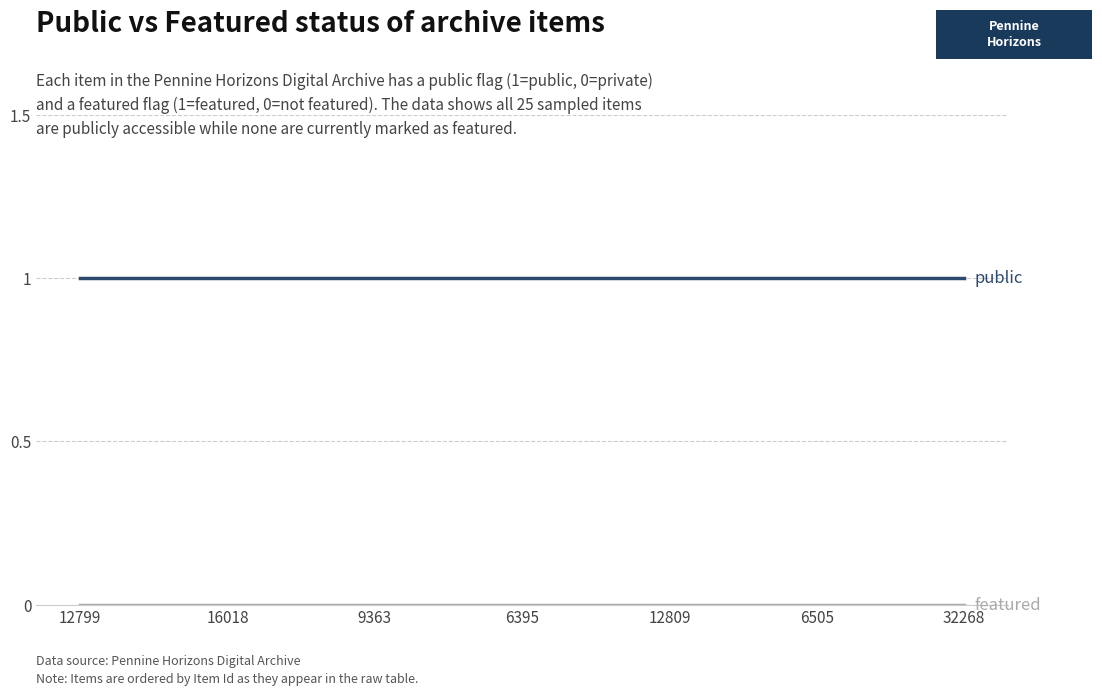

Is this an area chart (filled region under the line)?

No